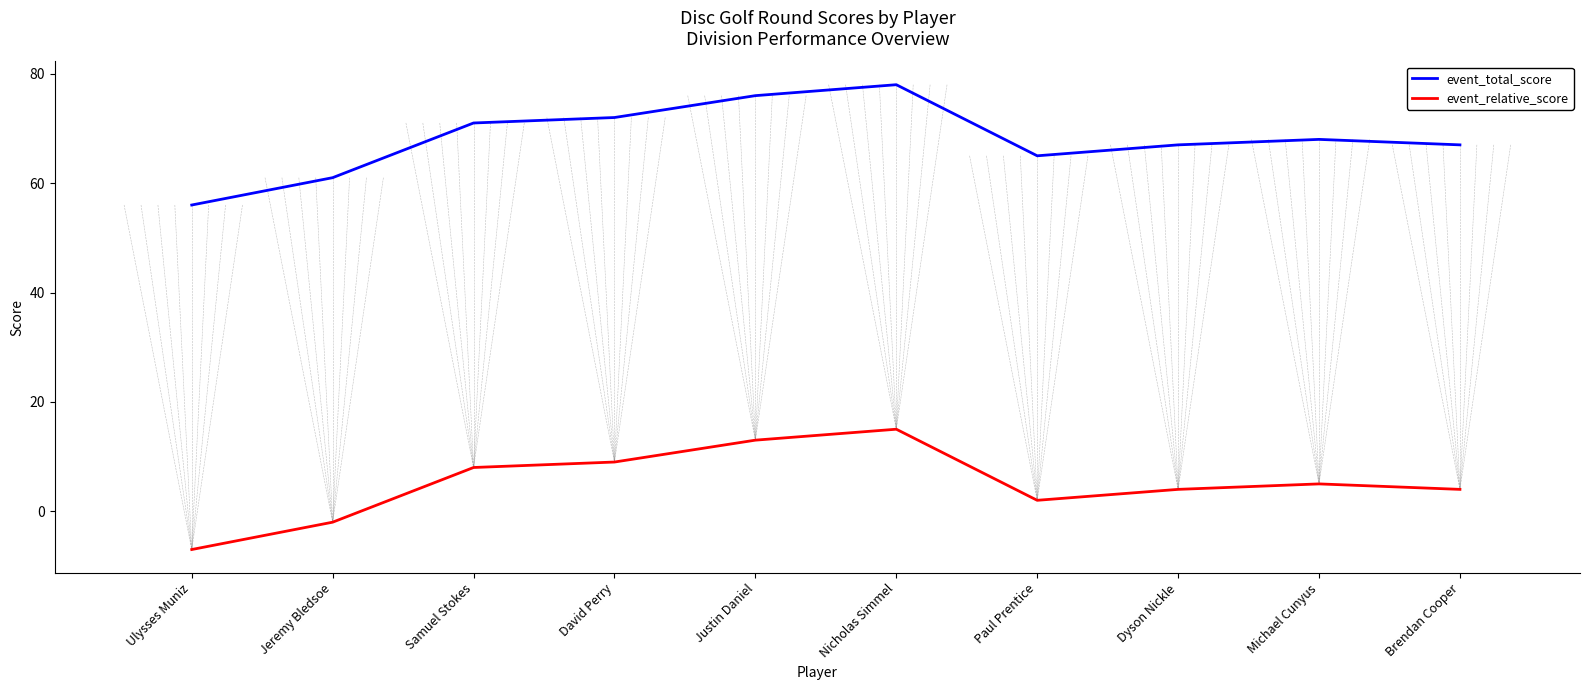

What position from the left is Nicholas Simmel?

6